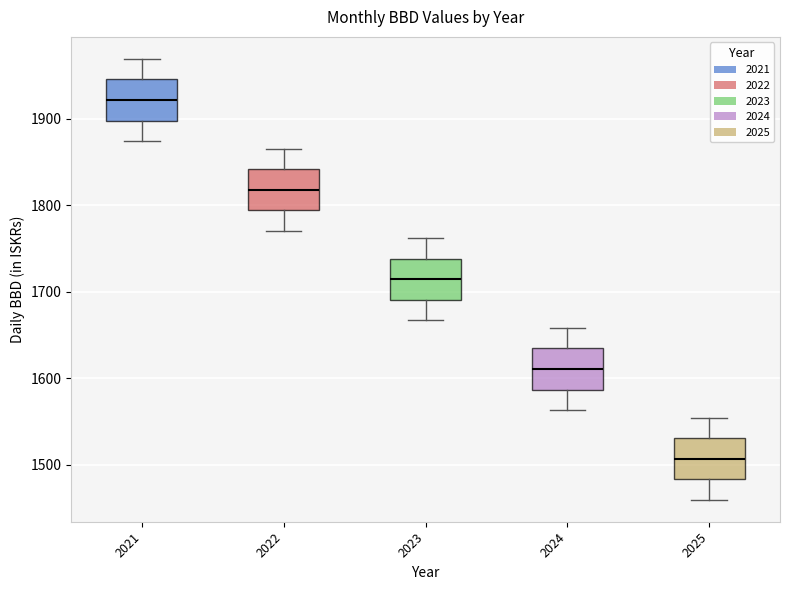

Reading left to right, transcribe this box plot: for each box, give where its median line is, the range the box spans, and where its two whiskers end, as read against the y-axis. The values are not printed on the chart, so give them approximately, as read against the axis.

2021: median 1920, box 1900 to 1950, whiskers 1870 to 1970
2022: median 1820, box 1790 to 1840, whiskers 1770 to 1870
2023: median 1710, box 1690 to 1740, whiskers 1670 to 1760
2024: median 1610, box 1590 to 1630, whiskers 1560 to 1660
2025: median 1510, box 1480 to 1530, whiskers 1460 to 1550